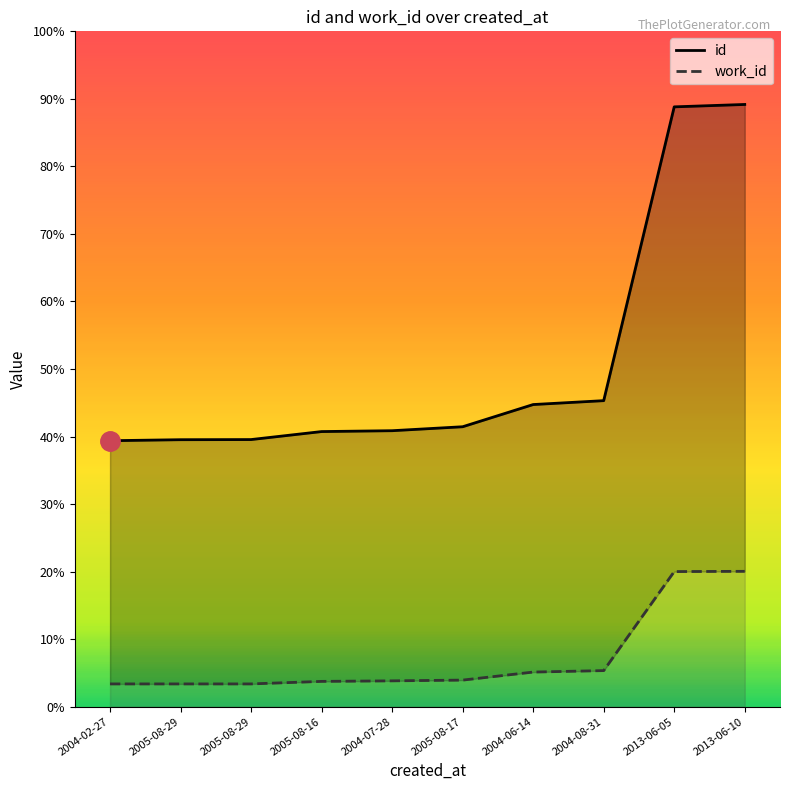

Count the number of categories in the chart.

10